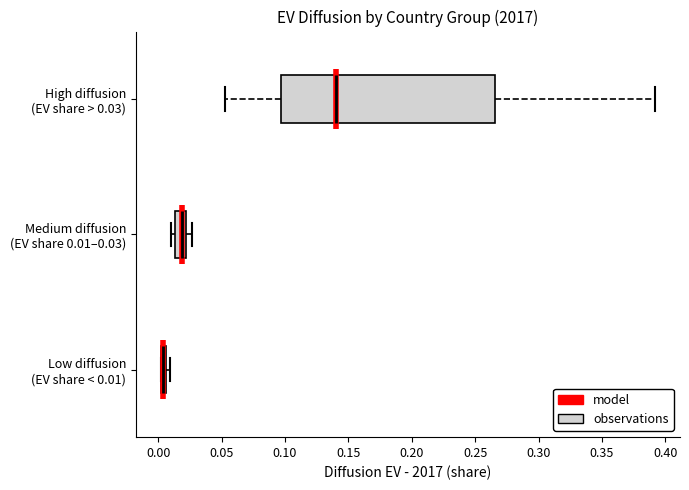

Where is the right edge of the box for Low diffusion (EV share < 0.01) on the x-axis? The values are not printed on the chart, so give them approximately, as read against the axis.

0.005